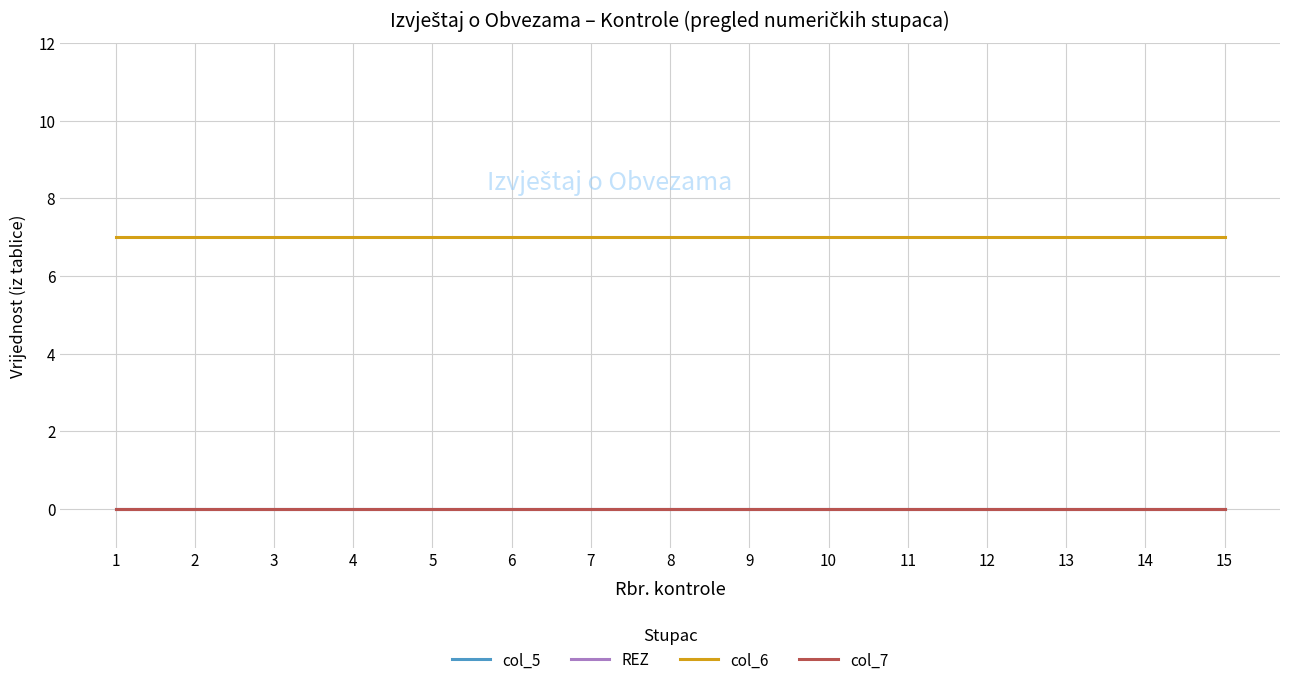

Is this an area chart (filled region under the line)?

No